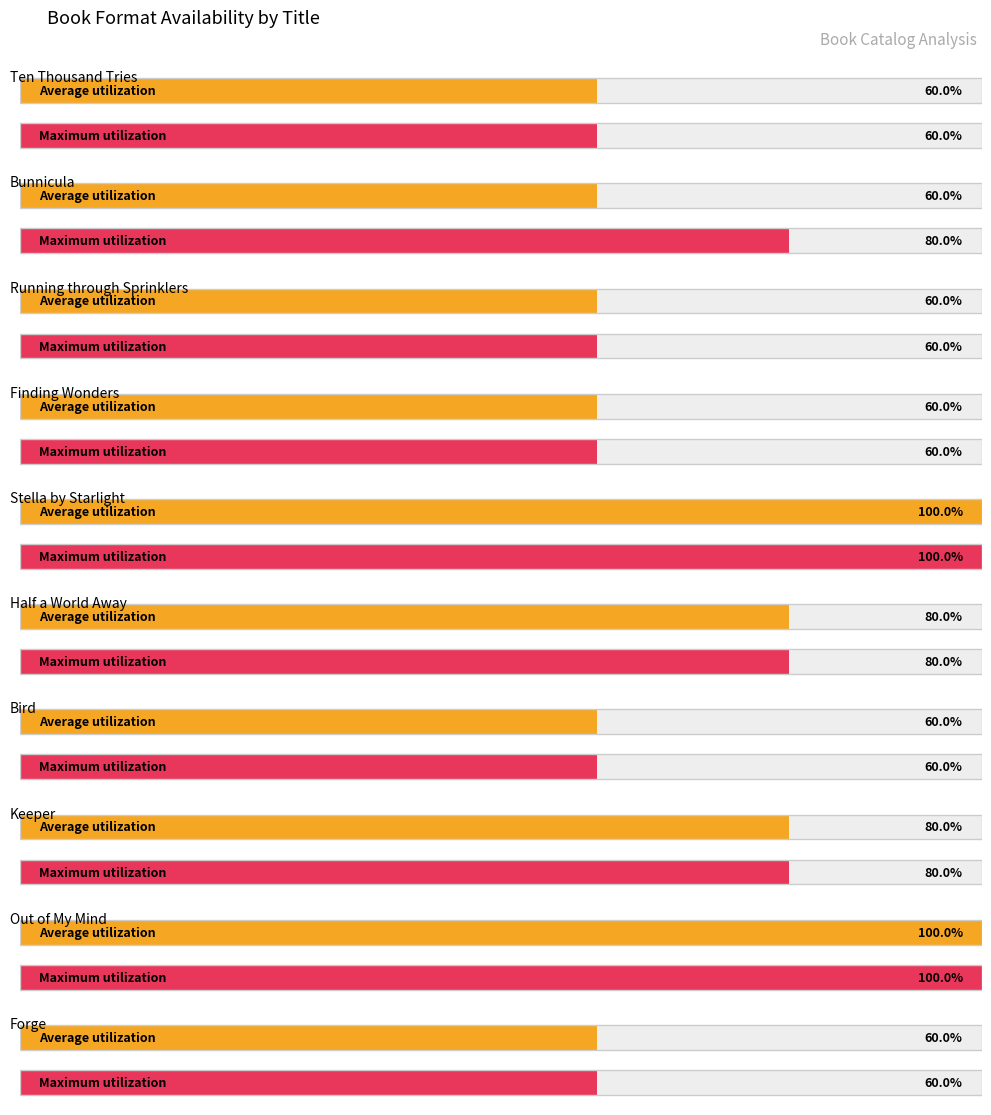

True or false: Average utilization has a value of 3 at Finding Wonders.

True